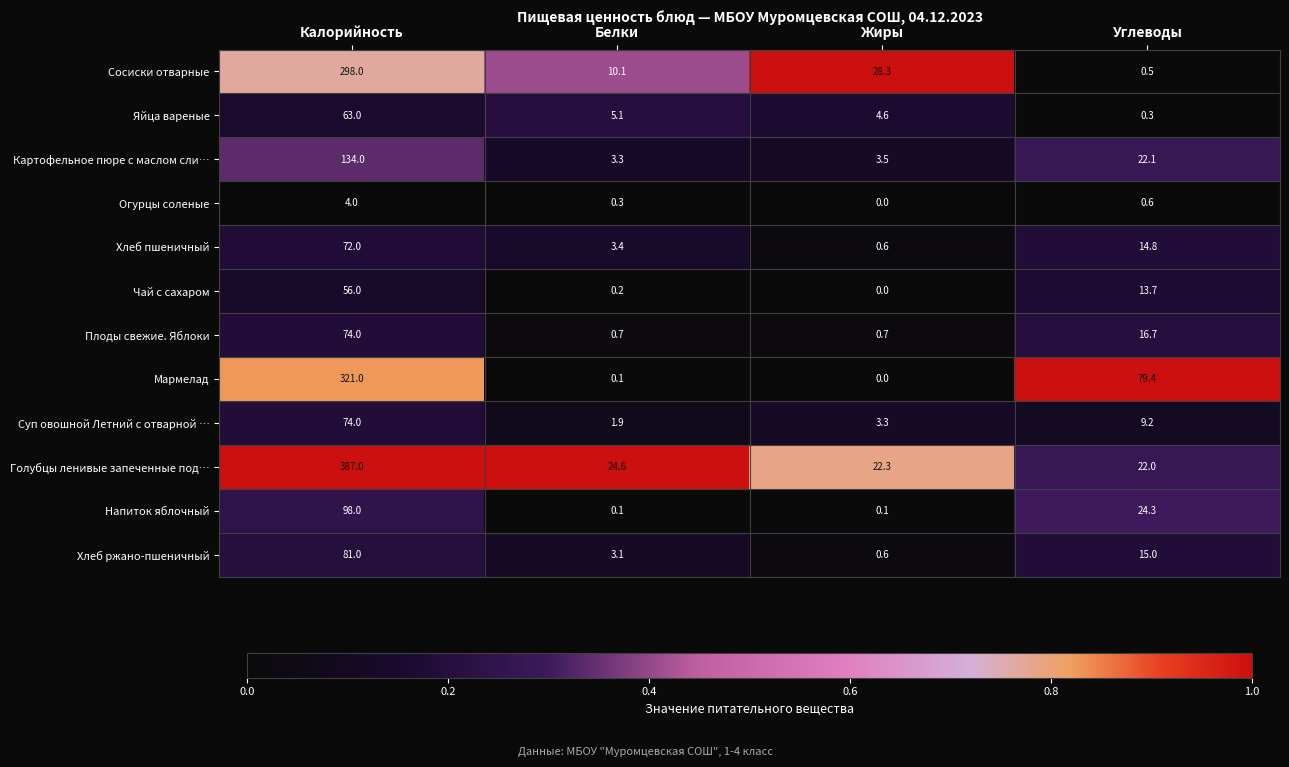

At which label does Картофельное пюре с маслом сли… reach its peak?

Калорийность